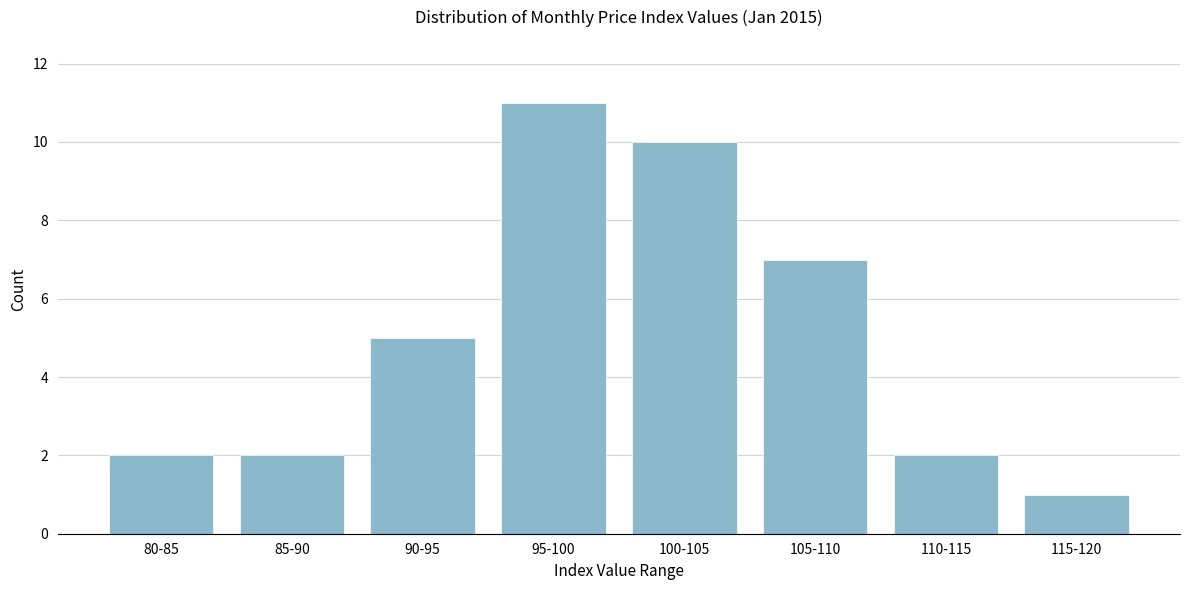

Reading right to left, transcribe all the data shown in this chart.

115-120=1	110-115=2	105-110=7	100-105=10	95-100=11	90-95=5	85-90=2	80-85=2